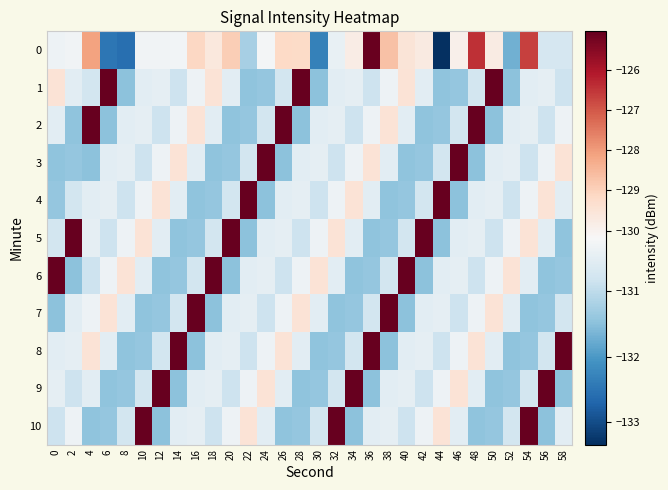

Reading left to right, transcribe all the data shown in this chart.

0: 0=-130.4	2=-130.3	4=-128.1	6=-132.5	8=-132.6	10=-130.3	12=-130.3	14=-130.3	16=-129.1	18=-129.7	20=-128.9	22=-131.2	24=-130.2	26=-129.1	28=-129.2	30=-132.3	32=-130.4	34=-129.8	36=-125.1	38=-128.7	40=-129.5	42=-129.7	44=-133.3	46=-129.9	48=-126.4	50=-129.8	52=-131.7	54=-126.7	56=-130.7	58=-130.7
1: 0=-129.5	2=-130.5	4=-130.8	6=-125.0	8=-131.5	10=-130.5	12=-130.5	14=-130.8	16=-130.4	18=-129.5	20=-130.5	22=-131.4	24=-131.4	26=-130.8	28=-125.0	30=-131.5	32=-130.5	34=-130.5	36=-130.8	38=-130.4	40=-129.5	42=-130.5	44=-131.4	46=-131.4	48=-130.8	50=-125.0	52=-131.5	54=-130.5	56=-130.5	58=-130.8
2: 0=-130.5	2=-131.4	4=-125.0	6=-131.5	8=-130.5	10=-130.5	12=-130.8	14=-130.4	16=-129.5	18=-130.5	20=-131.4	22=-131.4	24=-130.8	26=-125.0	28=-131.5	30=-130.5	32=-130.5	34=-130.8	36=-130.4	38=-129.5	40=-130.5	42=-131.4	44=-131.4	46=-130.8	48=-125.0	50=-131.5	52=-130.5	54=-130.5	56=-130.8	58=-130.4
3: 0=-131.4	2=-131.4	4=-131.5	6=-130.5	8=-130.5	10=-130.8	12=-130.4	14=-129.5	16=-130.5	18=-131.4	20=-131.4	22=-130.8	24=-125.0	26=-131.5	28=-130.5	30=-130.5	32=-130.8	34=-130.4	36=-129.5	38=-130.5	40=-131.4	42=-131.4	44=-130.8	46=-125.0	48=-131.5	50=-130.5	52=-130.5	54=-130.8	56=-130.4	58=-129.5
4: 0=-131.4	2=-130.8	4=-130.5	6=-130.5	8=-130.8	10=-130.4	12=-129.5	14=-130.5	16=-131.4	18=-131.4	20=-130.8	22=-125.0	24=-131.5	26=-130.5	28=-130.5	30=-130.8	32=-130.4	34=-129.5	36=-130.5	38=-131.4	40=-131.4	42=-130.8	44=-125.0	46=-131.5	48=-130.5	50=-130.5	52=-130.8	54=-130.4	56=-129.5	58=-130.5
5: 0=-130.8	2=-125.0	4=-130.5	6=-130.8	8=-130.4	10=-129.5	12=-130.5	14=-131.4	16=-131.4	18=-130.8	20=-125.0	22=-131.5	24=-130.5	26=-130.5	28=-130.8	30=-130.4	32=-129.5	34=-130.5	36=-131.4	38=-131.4	40=-130.8	42=-125.0	44=-131.5	46=-130.5	48=-130.5	50=-130.8	52=-130.4	54=-129.5	56=-130.5	58=-131.4
6: 0=-125.0	2=-131.5	4=-130.8	6=-130.4	8=-129.5	10=-130.5	12=-131.4	14=-131.4	16=-130.8	18=-125.0	20=-131.5	22=-130.5	24=-130.5	26=-130.8	28=-130.4	30=-129.5	32=-130.5	34=-131.4	36=-131.4	38=-130.8	40=-125.0	42=-131.5	44=-130.5	46=-130.5	48=-130.8	50=-130.4	52=-129.5	54=-130.5	56=-131.4	58=-131.4
7: 0=-131.5	2=-130.5	4=-130.4	6=-129.5	8=-130.5	10=-131.4	12=-131.4	14=-130.8	16=-125.0	18=-131.5	20=-130.5	22=-130.5	24=-130.8	26=-130.4	28=-129.5	30=-130.5	32=-131.4	34=-131.4	36=-130.8	38=-125.0	40=-131.5	42=-130.5	44=-130.5	46=-130.8	48=-130.4	50=-129.5	52=-130.5	54=-131.4	56=-131.4	58=-130.8
8: 0=-130.5	2=-130.5	4=-129.5	6=-130.5	8=-131.4	10=-131.4	12=-130.8	14=-125.0	16=-131.5	18=-130.5	20=-130.5	22=-130.8	24=-130.4	26=-129.5	28=-130.5	30=-131.4	32=-131.4	34=-130.8	36=-125.0	38=-131.5	40=-130.5	42=-130.5	44=-130.8	46=-130.4	48=-129.5	50=-130.5	52=-131.4	54=-131.4	56=-130.8	58=-125.0
9: 0=-130.5	2=-130.8	4=-130.5	6=-131.4	8=-131.4	10=-130.8	12=-125.0	14=-131.5	16=-130.5	18=-130.5	20=-130.8	22=-130.4	24=-129.5	26=-130.5	28=-131.4	30=-131.4	32=-130.8	34=-125.0	36=-131.5	38=-130.5	40=-130.5	42=-130.8	44=-130.4	46=-129.5	48=-130.5	50=-131.4	52=-131.4	54=-130.8	56=-125.0	58=-131.5
10: 0=-130.8	2=-130.4	4=-131.4	6=-131.4	8=-130.8	10=-125.0	12=-131.5	14=-130.5	16=-130.5	18=-130.8	20=-130.4	22=-129.5	24=-130.5	26=-131.4	28=-131.4	30=-130.8	32=-125.0	34=-131.5	36=-130.5	38=-130.5	40=-130.8	42=-130.4	44=-129.5	46=-130.5	48=-131.4	50=-131.4	52=-130.8	54=-125.0	56=-131.5	58=-130.5